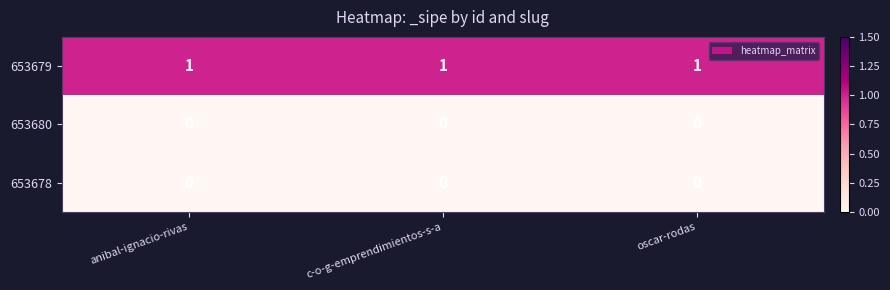

At how many categories does at least one series exceed 0?

3